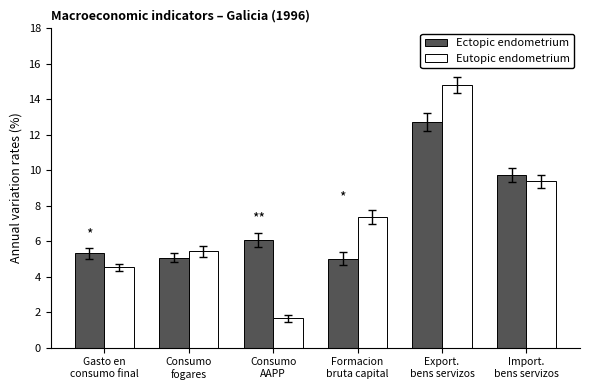

At which label does Ectopic endometrium first exceed 6?

Consumo
AAPP